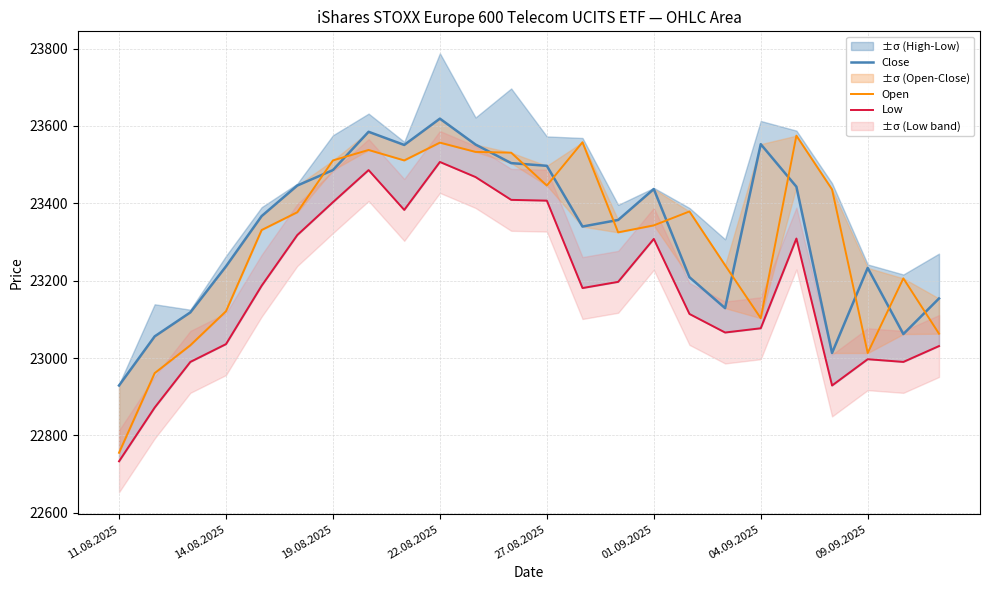

What is the total value across all series at 04.09.2025?

69733